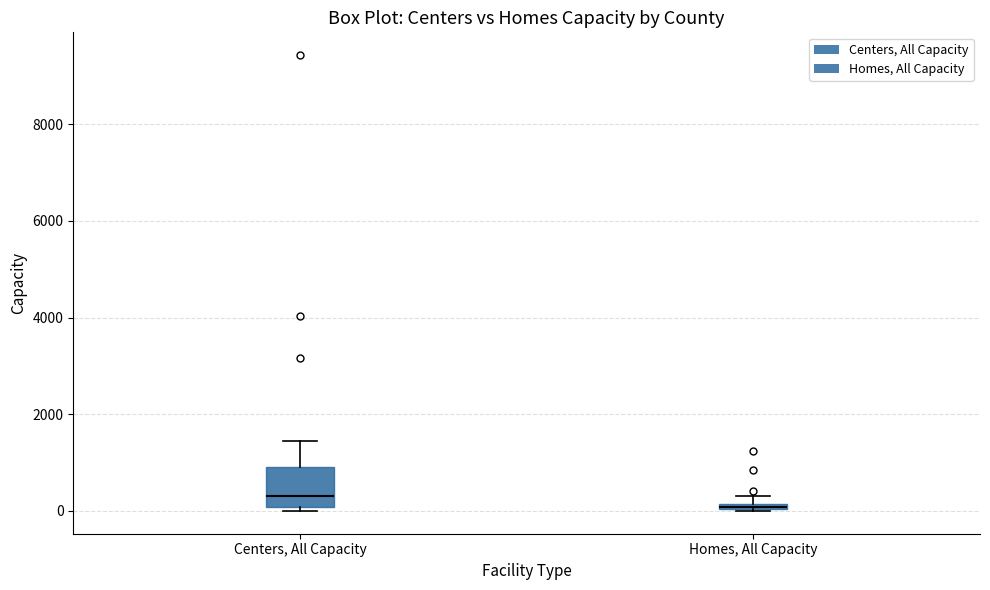

Which box is the tallest, from its lower edge to its upper edge?

Centers, All Capacity